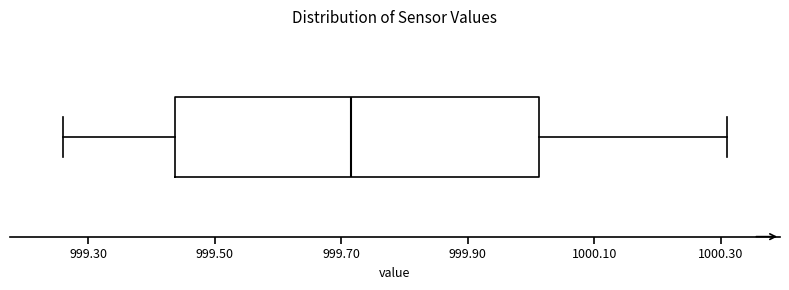

Read this box plot against the x-axis: the position of the median line, the range covered by the box, and the ends of both whiskers. The values are not printed on the chart, so give them approximately, as read against the axis.

median 999.72, box 999.44 to 1000.02, whiskers 999.26 to 1000.32